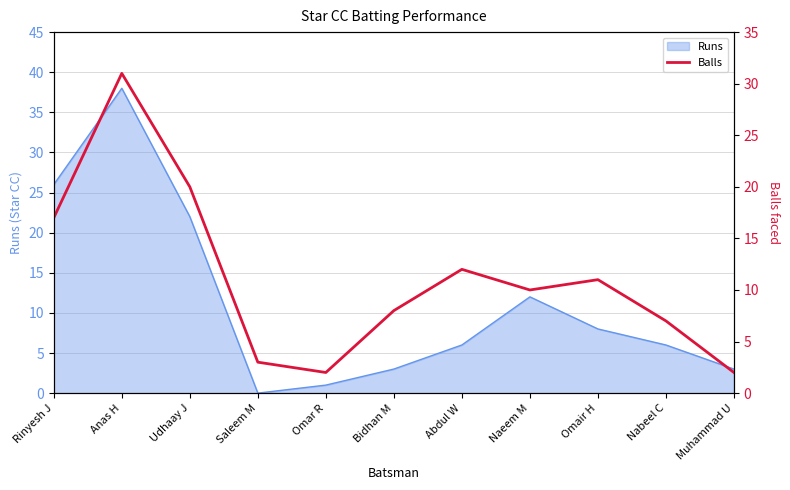

Where does the data first go above 10?

Rinyesh J